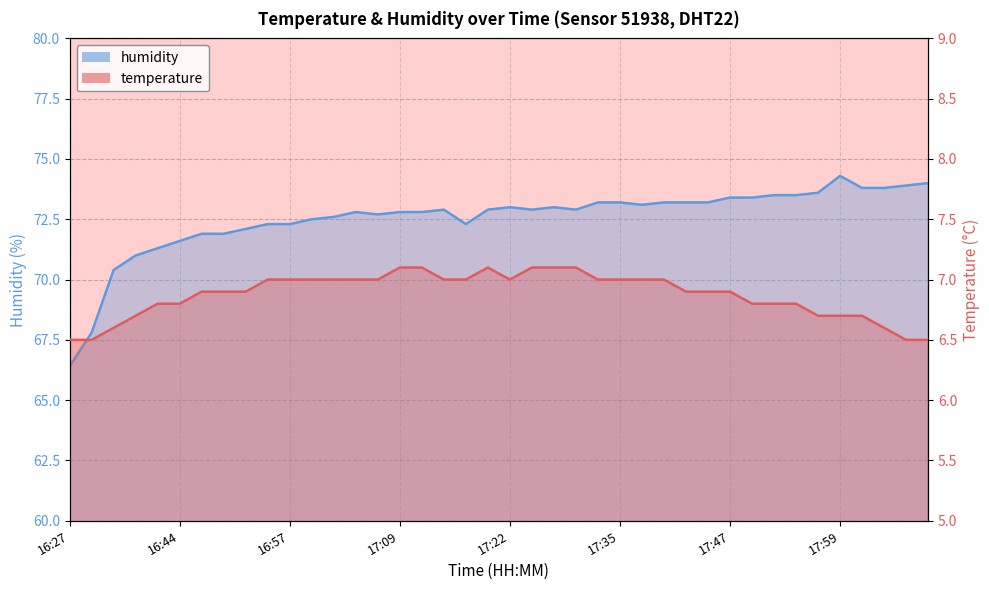

Is it true that temperature equals 7.0 at 17:40?

True